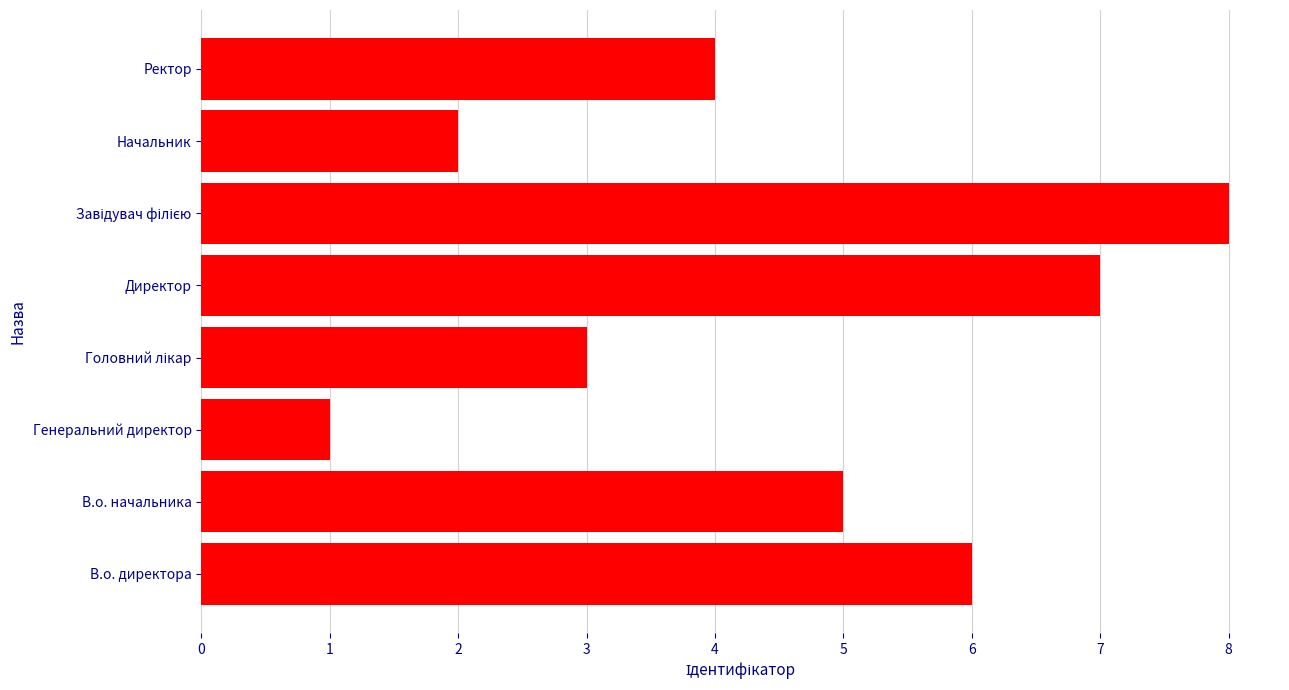

What is the maximum value shown in the chart?

8